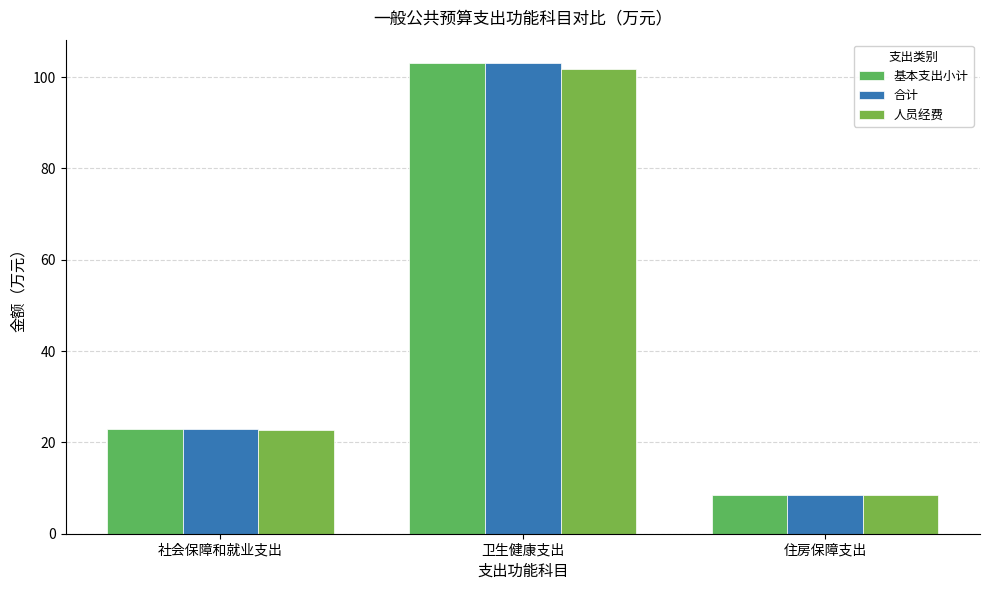

The value of 基本支出小计 at 社会保障和就业支出 is 37.0. True or false?

False